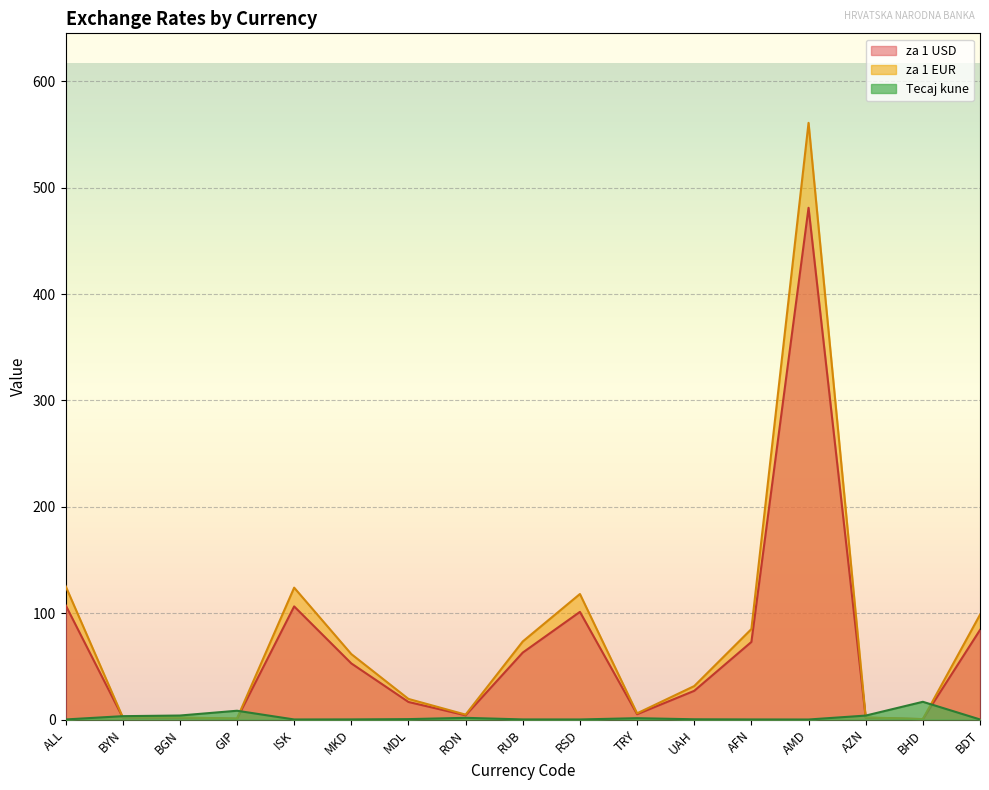

What is the maximum value shown in the chart?

561.0